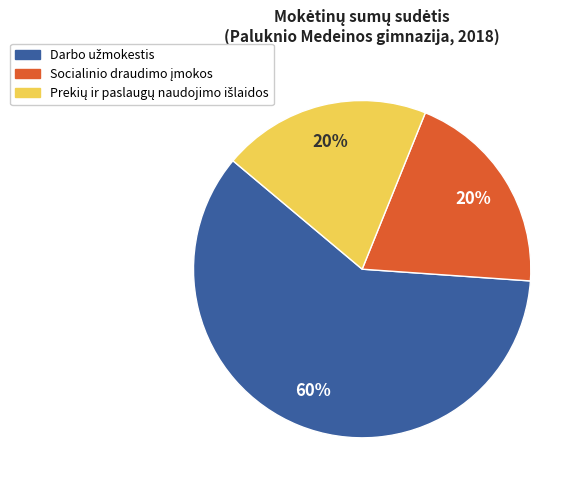

Does any single category account for the majority?

Yes